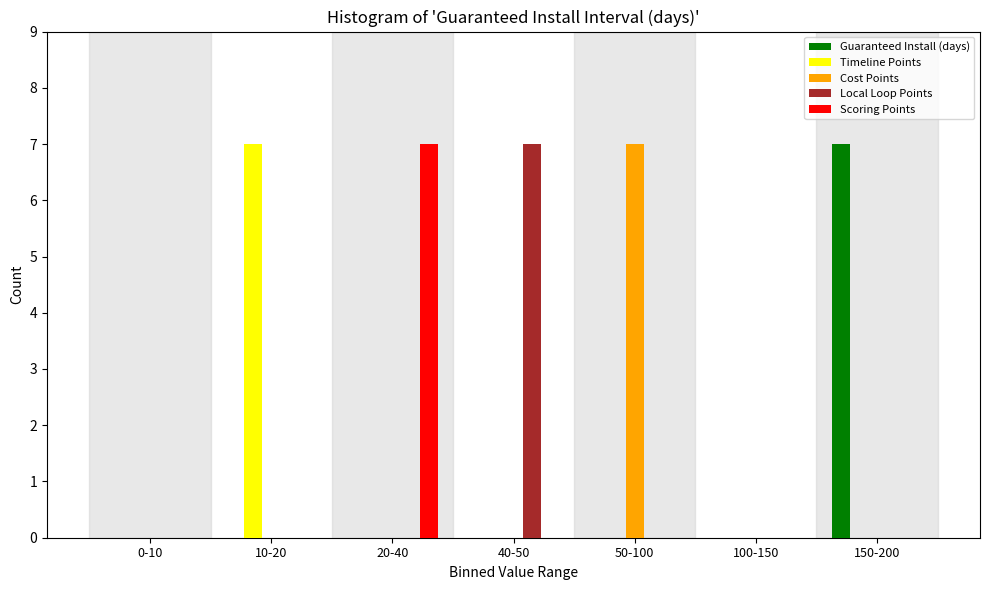

True or false: Cost Points has a value of 0 at 100-150.

True